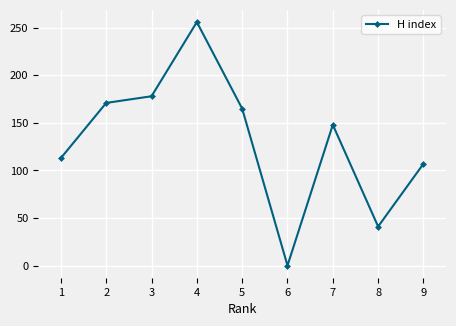

At which category does the data reach its first local valley?

6